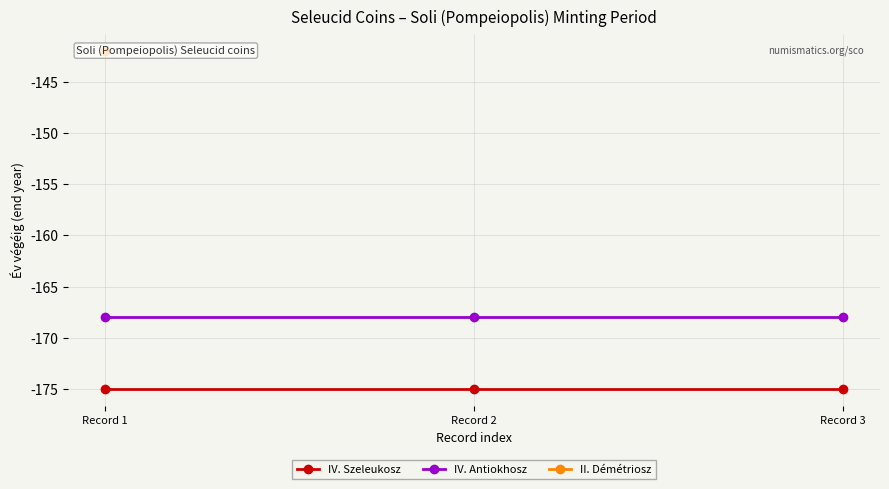

Does the chart display data point markers on the line(s)?

Yes